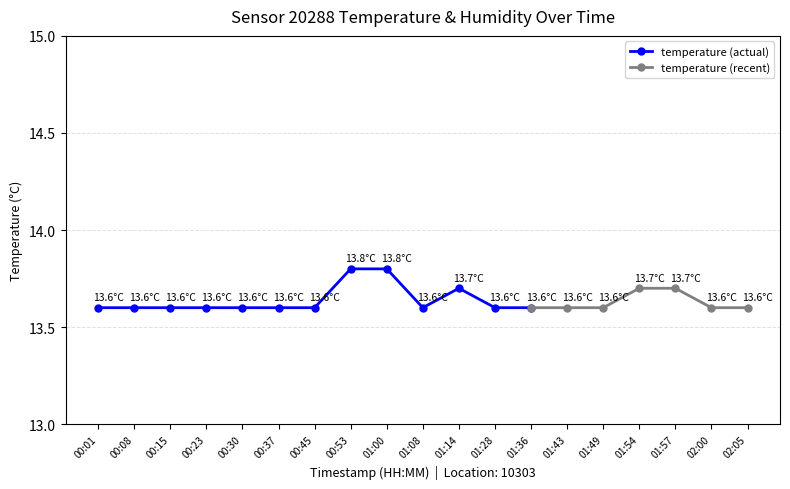

The chart shows a value of 7.5 at 01:54. True or false?

False